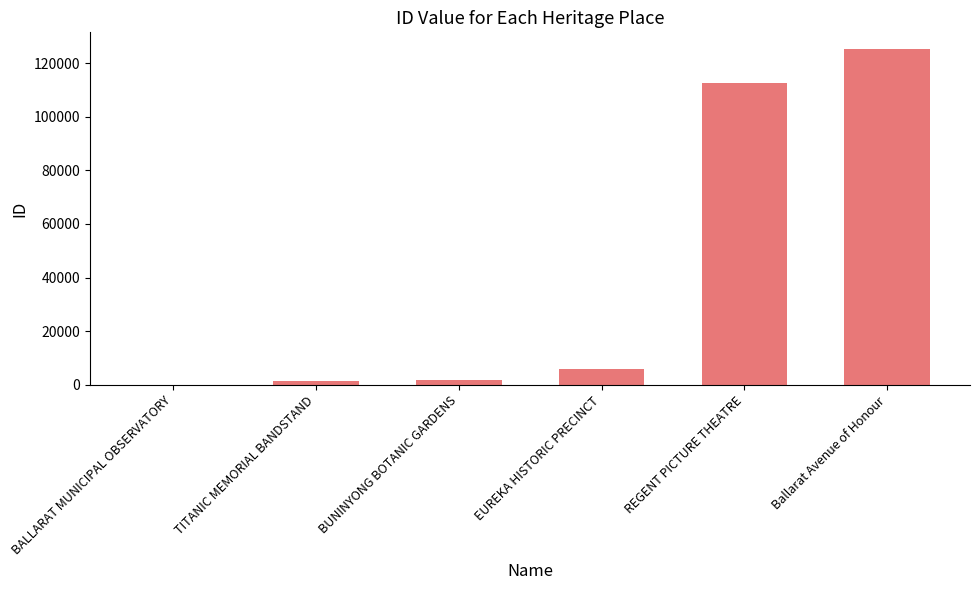

What is the change in value from BUNINYONG BOTANIC GARDENS to EUREKA HISTORIC PRECINCT?

+4273